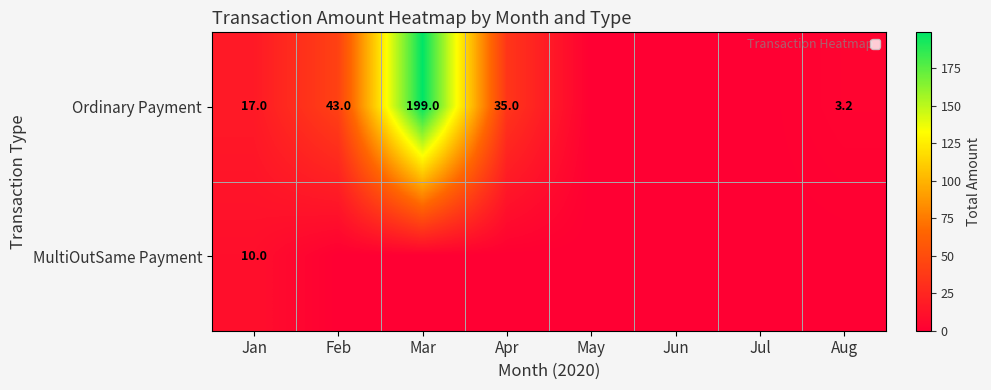

The Ordinary Payment series shows 59.5 at Apr. True or false?

False